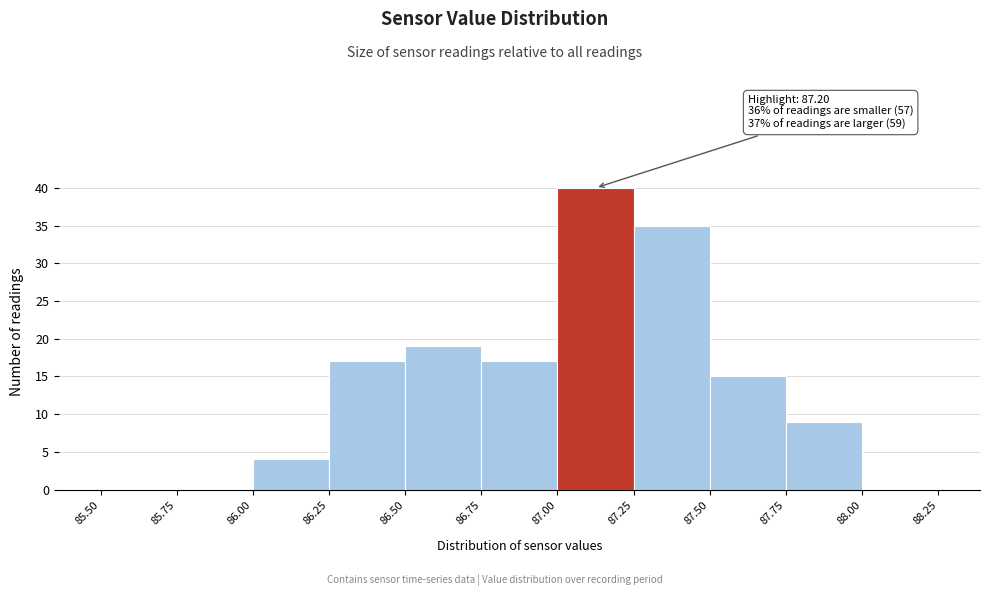

Over which range of the x-axis is the bar tallest?

87.00 to 87.25